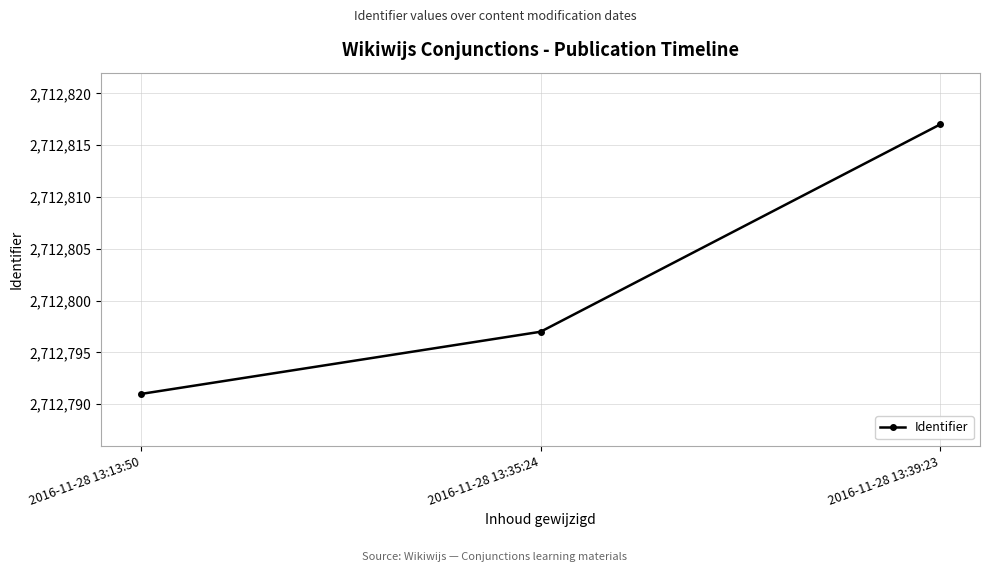

What is the ratio of the value at 2016-11-28 13:35:24 to the value at 2016-11-28 13:39:23?

1.0